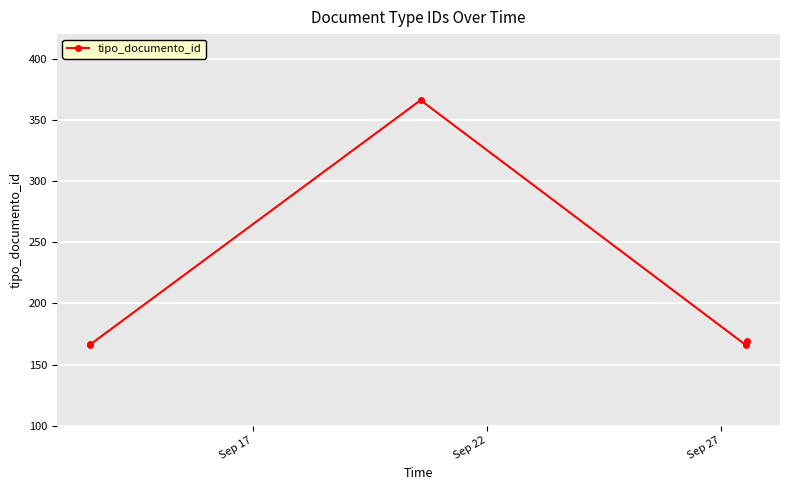

Does the chart display data point markers on the line(s)?

Yes